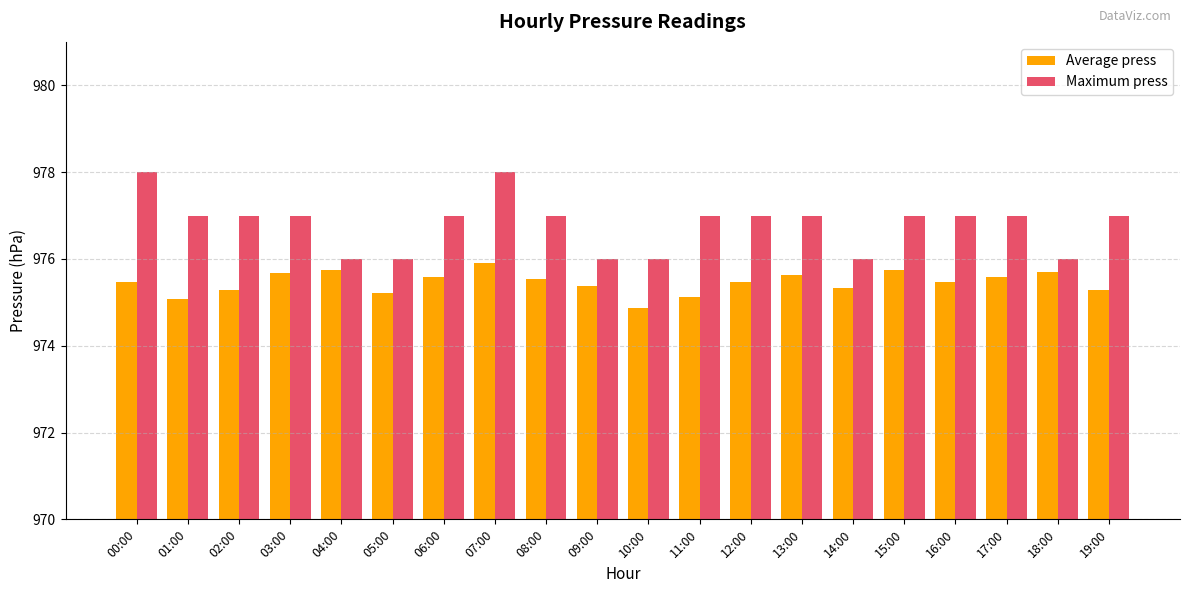

At 04:00, list the series in order from smallest to largest.

Average press, Maximum press